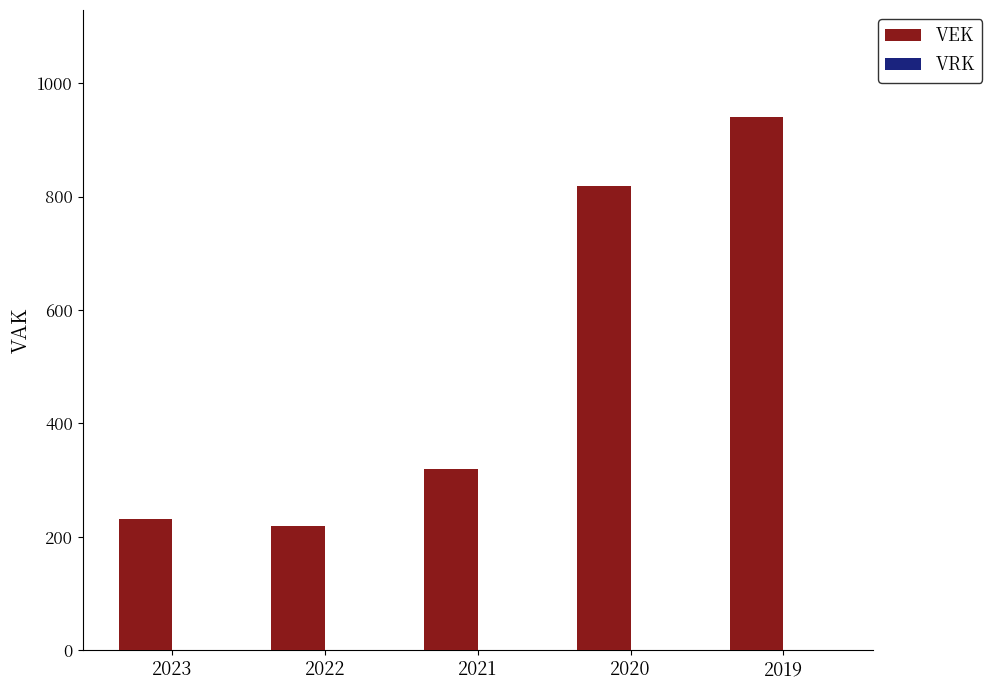

What is the value of the 5th bar from the left?

941